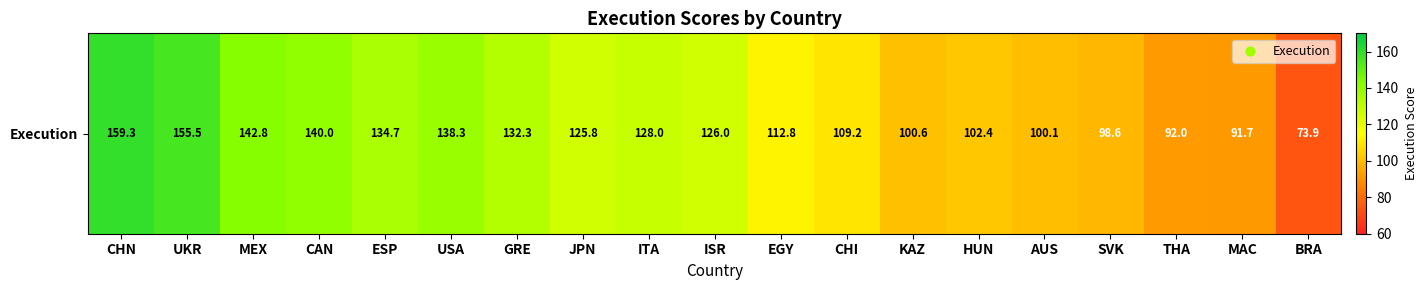

What is the difference between the maximum and second lowest values?

67.6